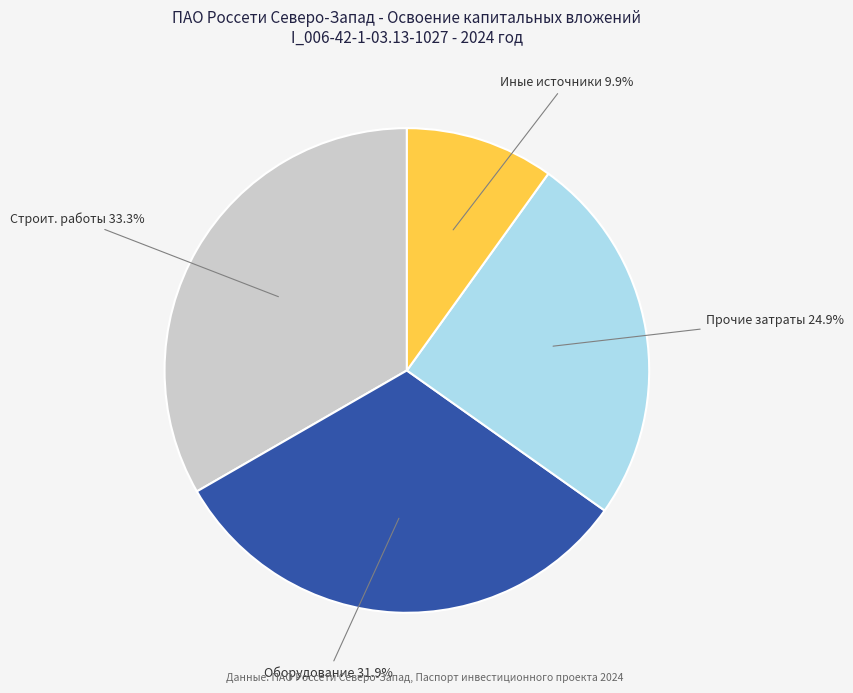

To the nearest percent, what is the average slice percentage?

25%